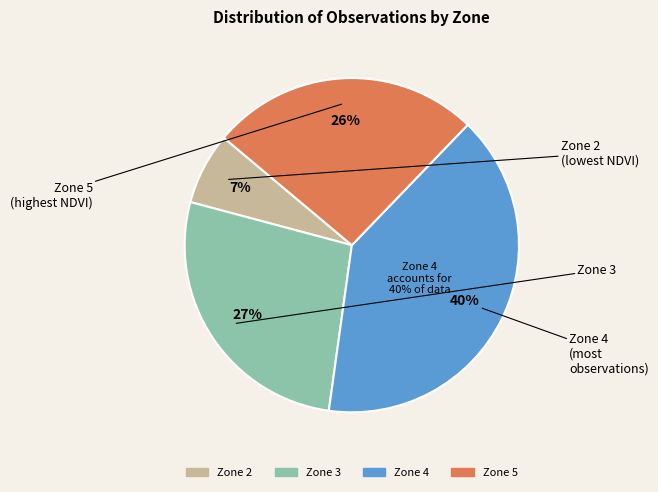

How many slices are in this pie chart?

4